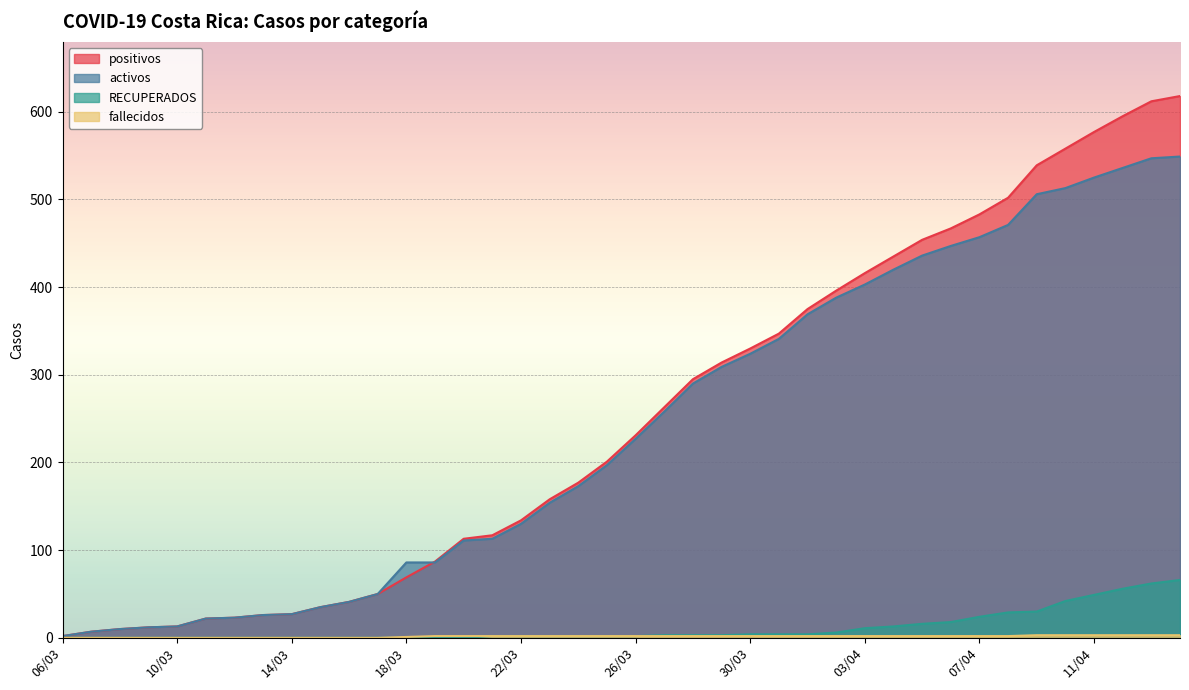

Reading right to left, list all the values displayed in this chart.

positivos: 618	612	595	577	558	539	502	483	467	454	435	416	396	375	347	330	314	295	263	231	201	177	158	134	117	113	87	69	50	41	35	27	26	23	22	13	12	10	7	2
activos: 549	547	536	525	513	506	471	457	447	436	420	403	388	369	341	324	309	290	258	227	197	173	154	130	113	111	86	86	50	41	35	27	26	23	22	13	12	10	7	2
RECUPERADOS: 66	62	56	49	42	30	29	24	18	16	13	11	6	4	4	4	3	3	3	2	2	2	2	2	2	0	0	0	0	0	0	0	0	0	0	0	0	0	0	0
fallecidos: 3	3	3	3	3	3	2	2	2	2	2	2	2	2	2	2	2	2	2	2	2	2	2	2	2	2	2	1	0	0	0	0	0	0	0	0	0	0	0	0